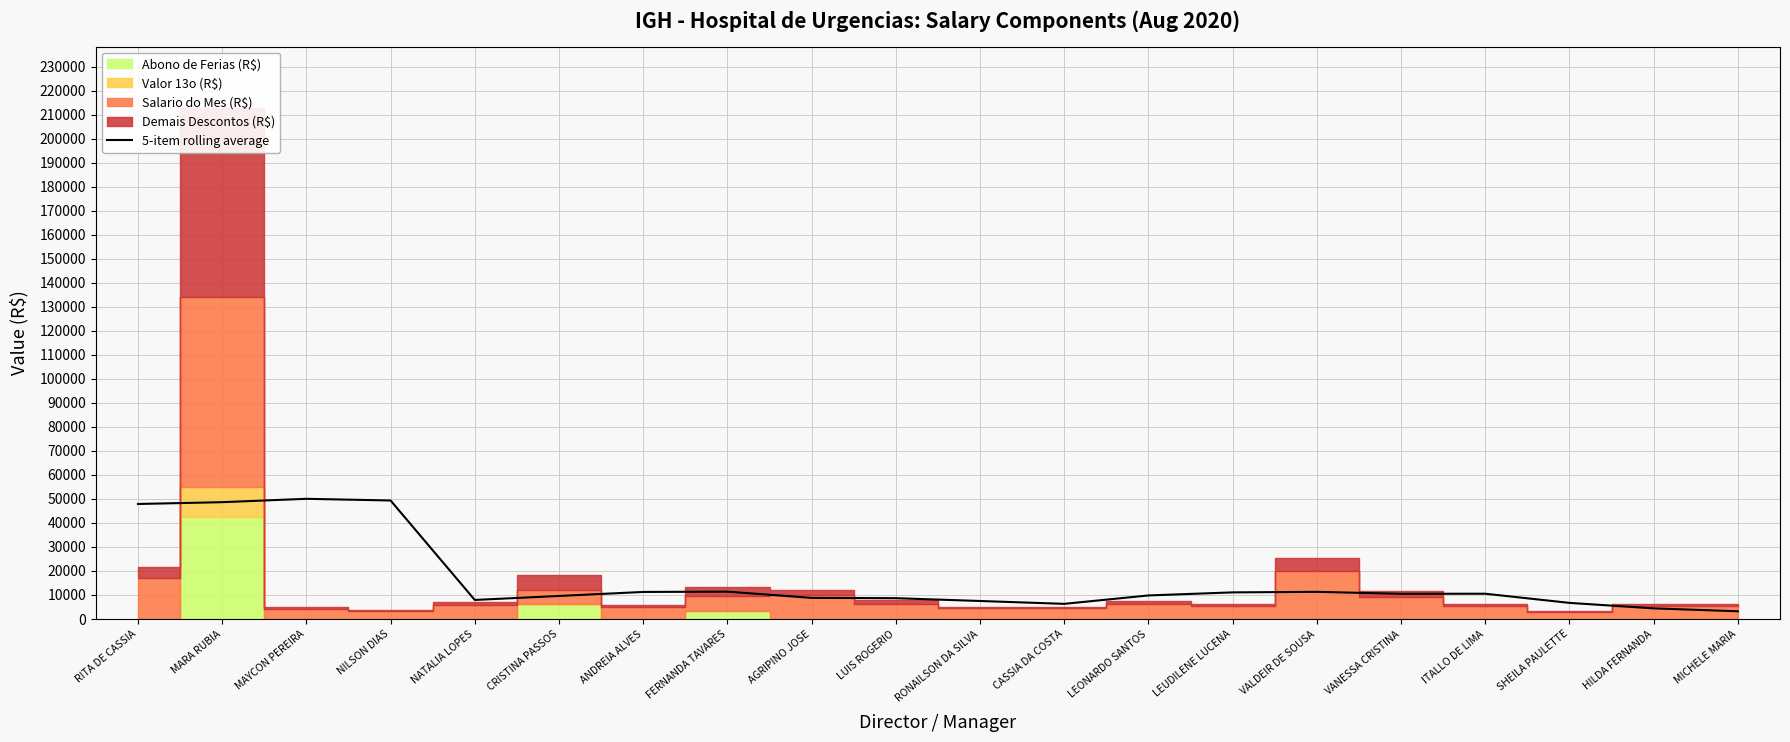

True or false: there are more than 2 points higher than both neighbors.

True